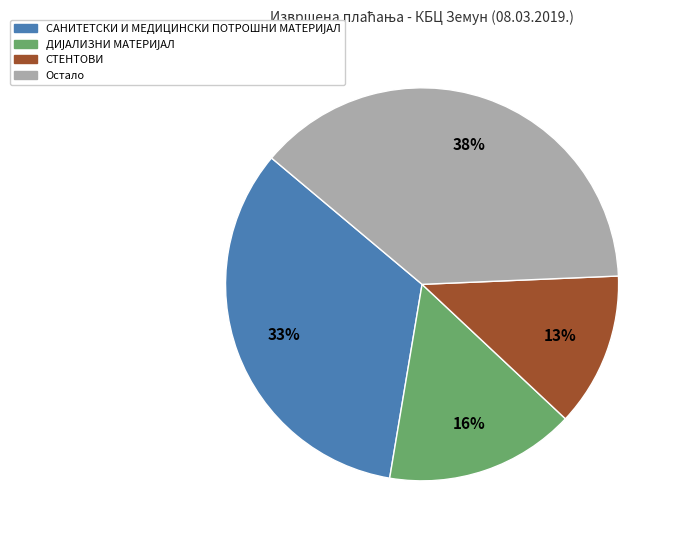

To the nearest percent, what is the average slice percentage?

25%